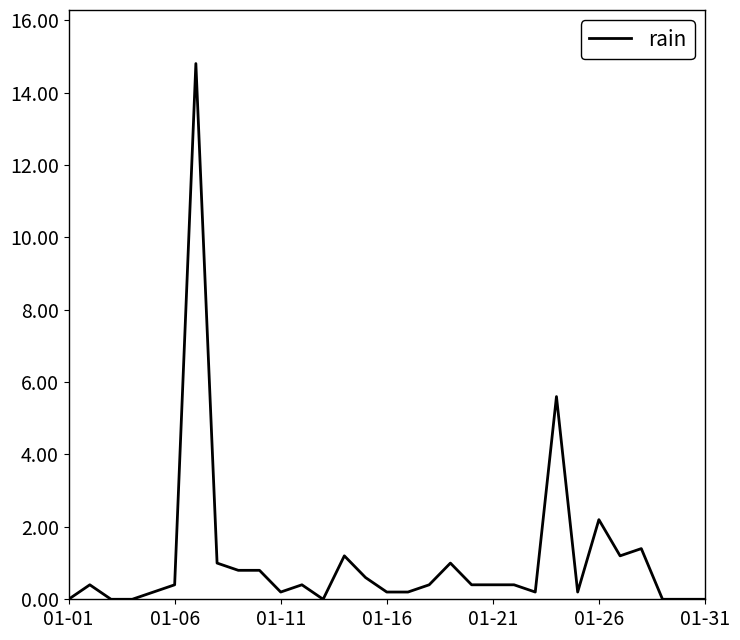

Does the chart display data point markers on the line(s)?

No